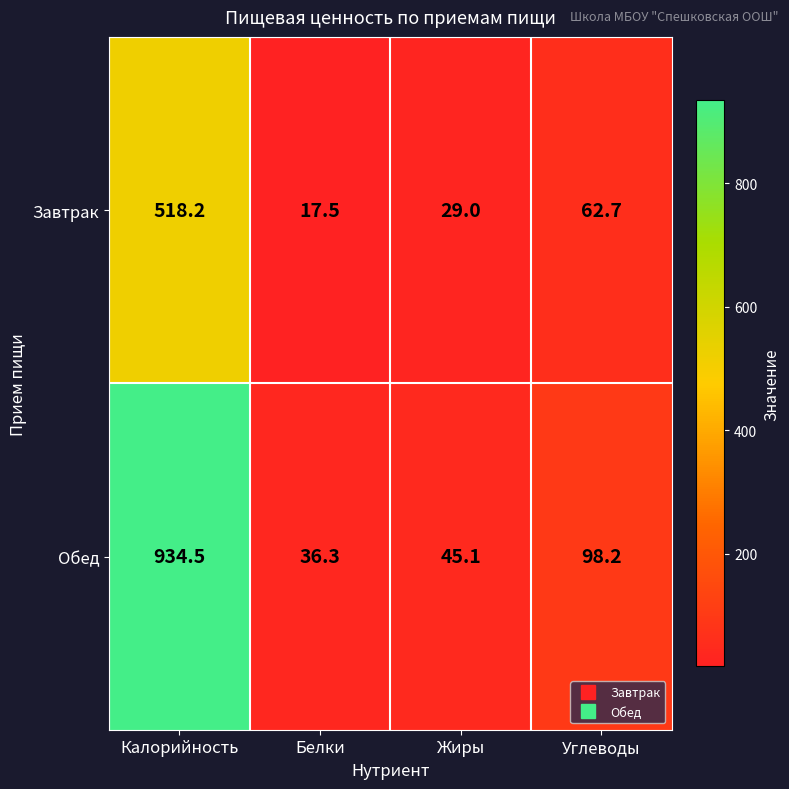

What is the greatest value displayed?

934.5